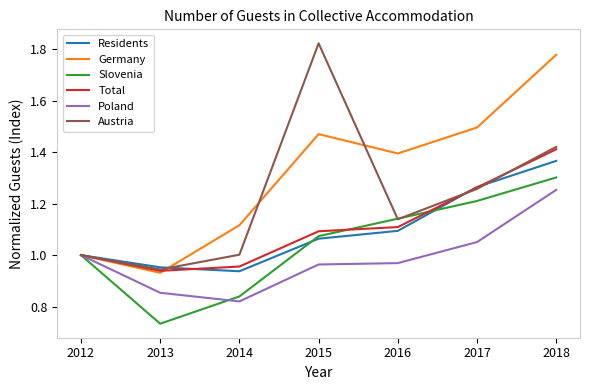

What is the total value across all series at 2014?

5.7